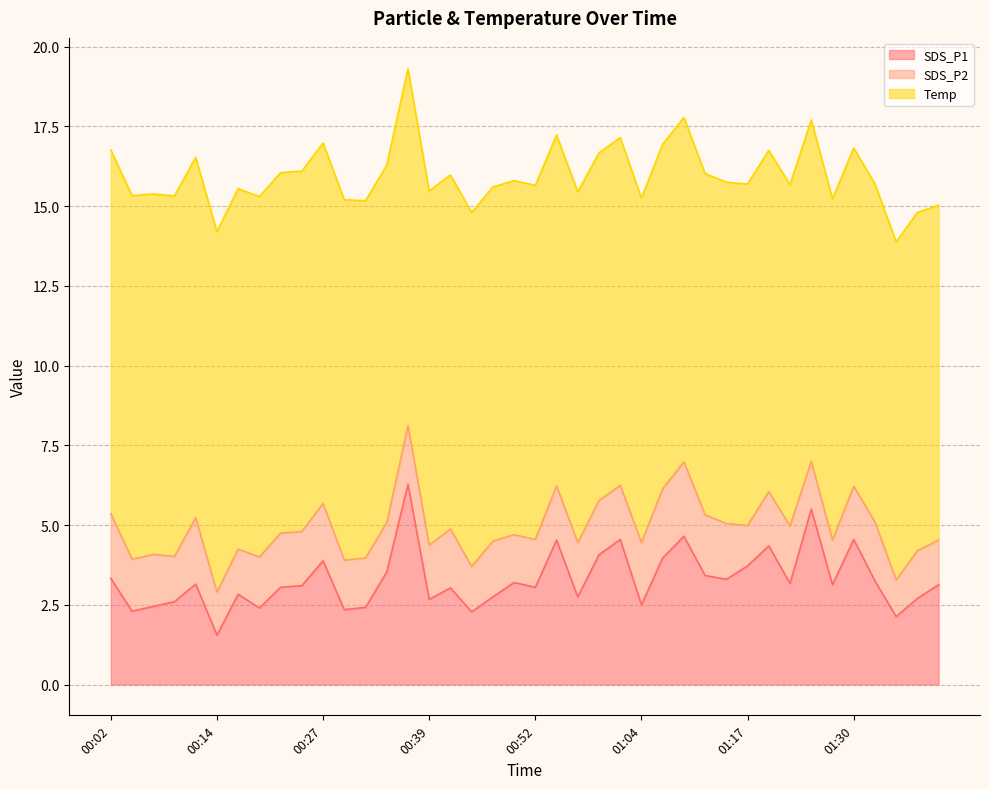

The SDS_P1 series shows 5.5 at 01:24. True or false?

True